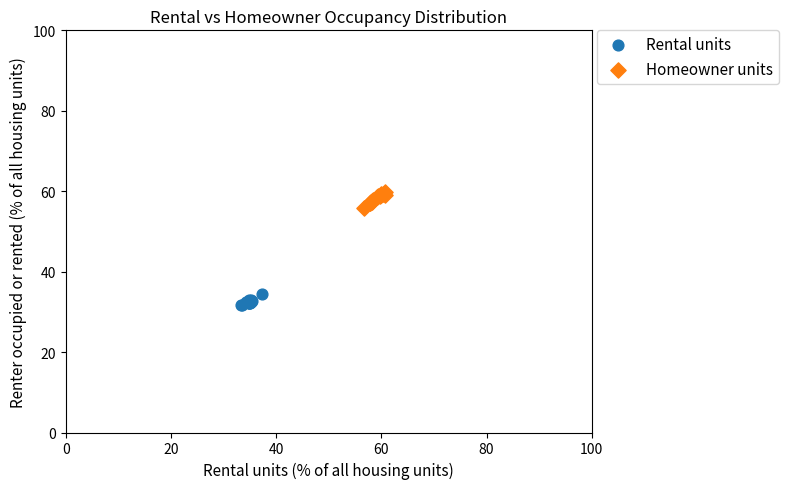

Which series reaches the maximum Y coordinate?

Homeowner units